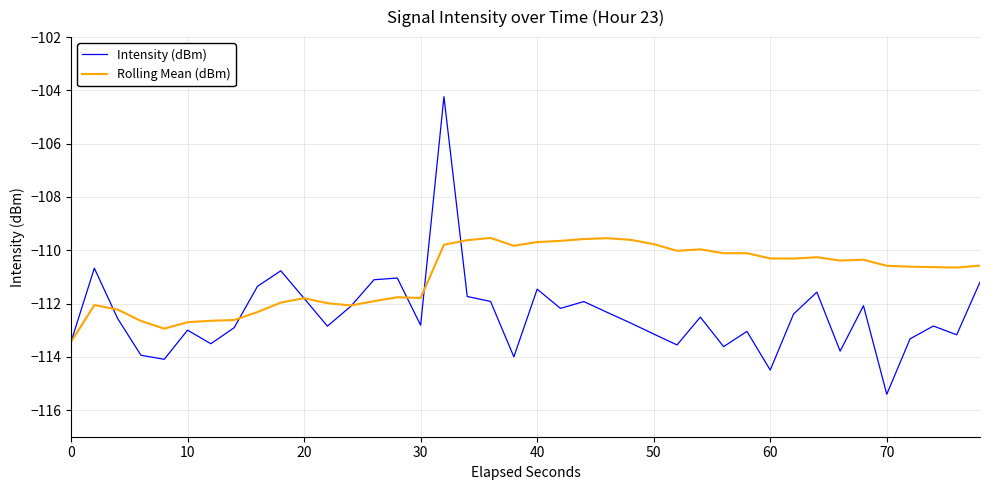

What is the greatest value displayed?

-104.2